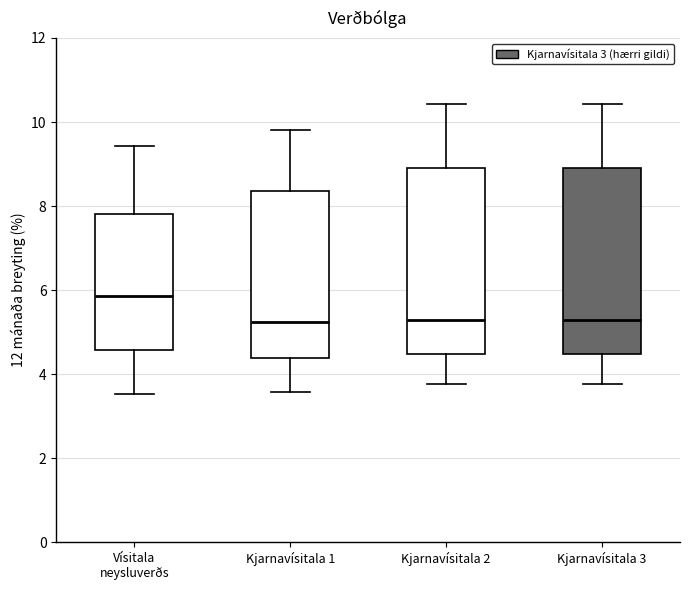

Reading left to right, transcribe this box plot: for each box, give where its median line is, the range the box spans, and where its two whiskers end, as read against the y-axis. The values are not printed on the chart, so give them approximately, as read against the axis.

Vísitala neysluverðs: median 5.8, box 4.6 to 7.8, whiskers 3.6 to 9.4
Kjarnavísitala 1: median 5.2, box 4.4 to 8.4, whiskers 3.6 to 9.8
Kjarnavísitala 2: median 5.2, box 4.4 to 9.0, whiskers 3.8 to 10.4
Kjarnavísitala 3: median 5.2, box 4.4 to 9.0, whiskers 3.8 to 10.4